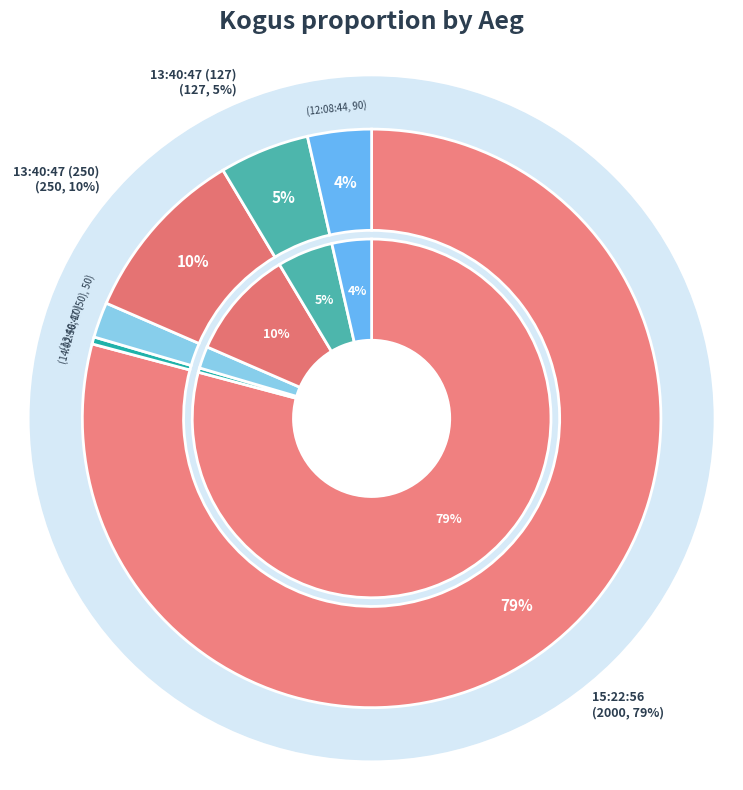

Which has a higher value, 15:22:56 or 13:40:47 (50)?

15:22:56